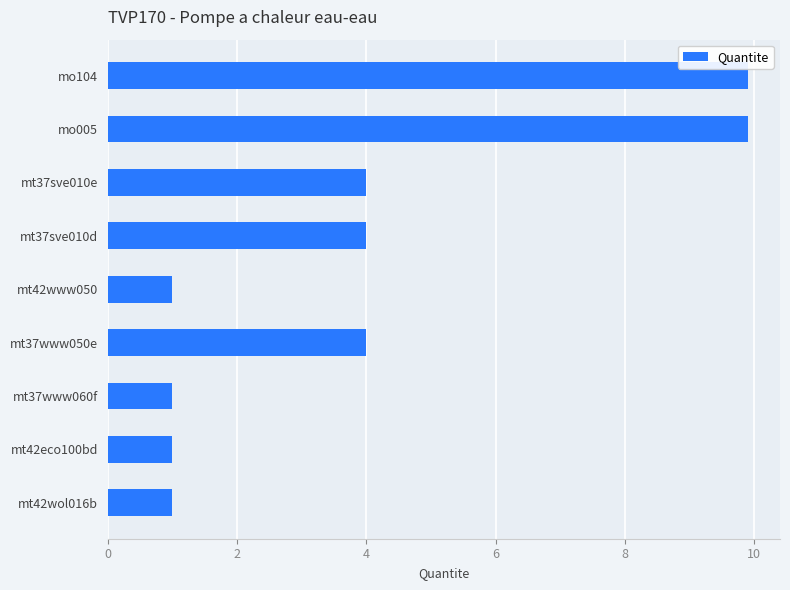

Between mo104 and mt42wol016b, which is larger?

mo104